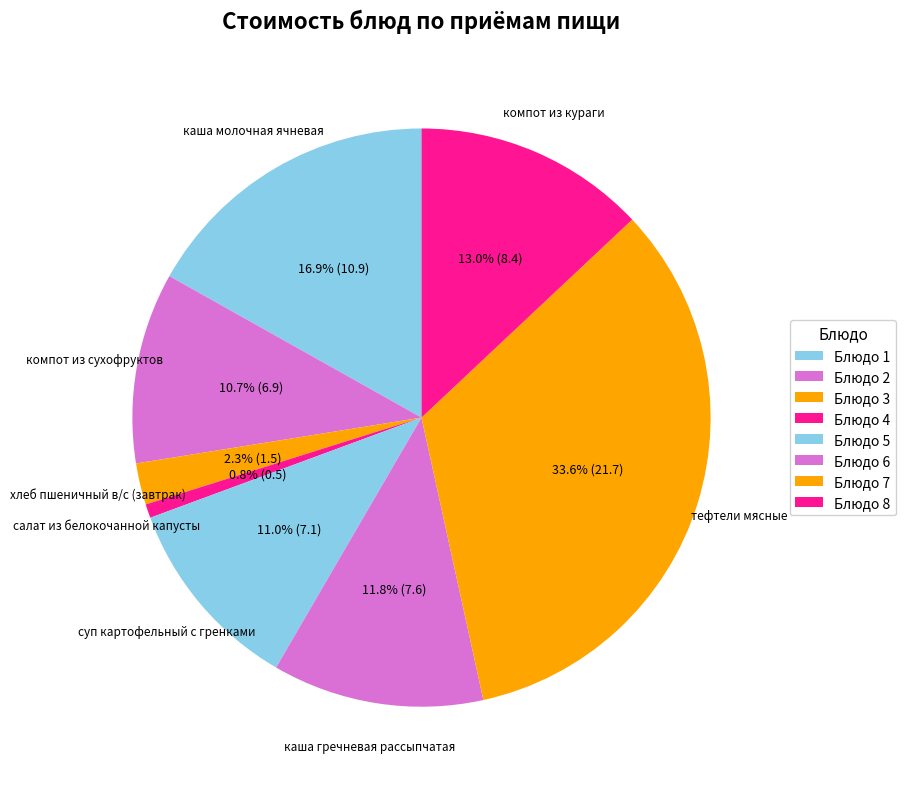

How many slices are in this pie chart?

8